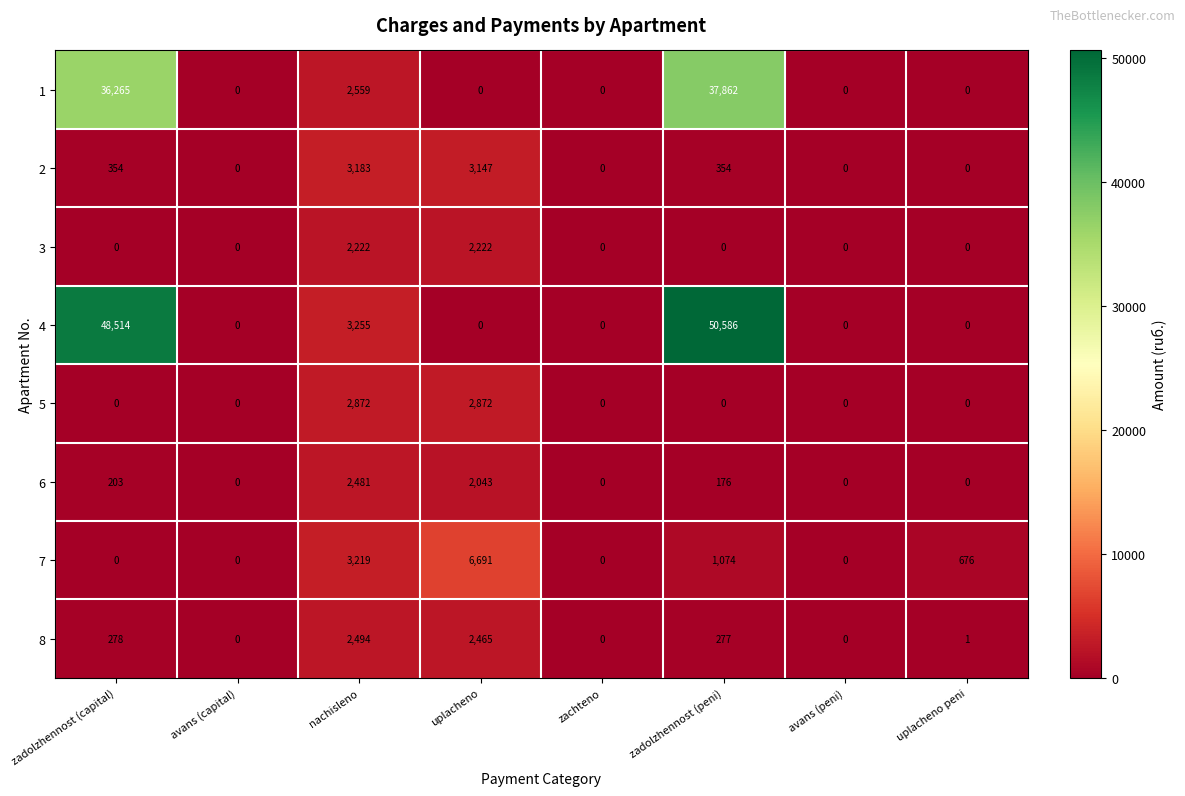

Which series has the widest spread of values?

4